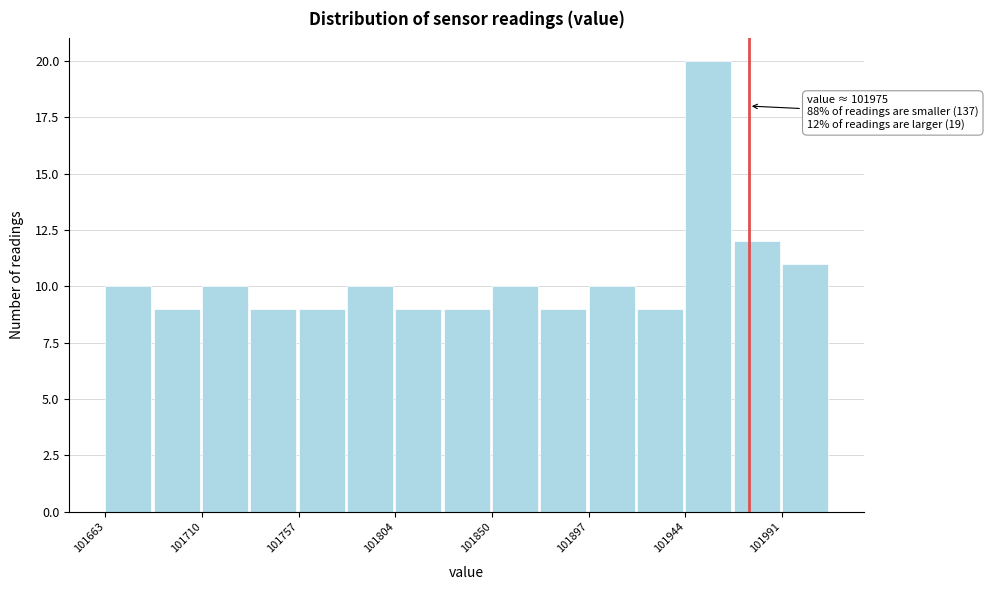

Which range on the x-axis has the tallest bar?

101945 to 101970